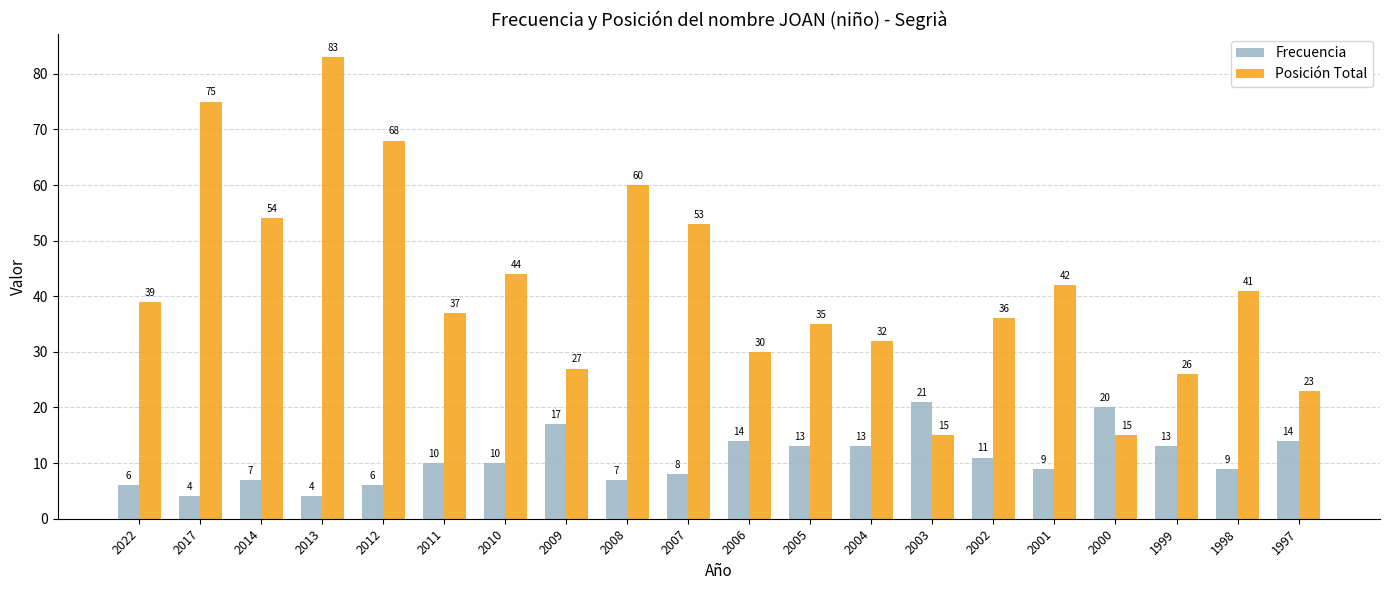

At 2013, list the series in order from smallest to largest.

Frecuencia, Posición Total